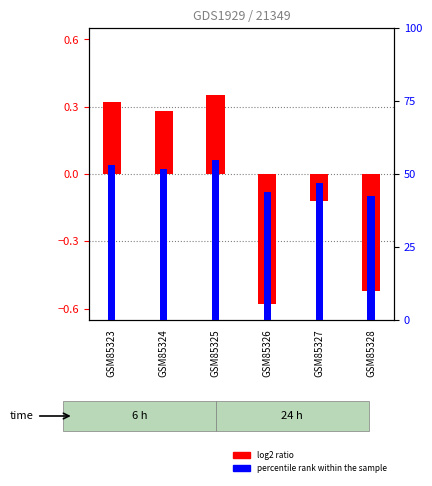

True or false: percentile rank within the sample has a value of 42.3 at GSM85328.

True